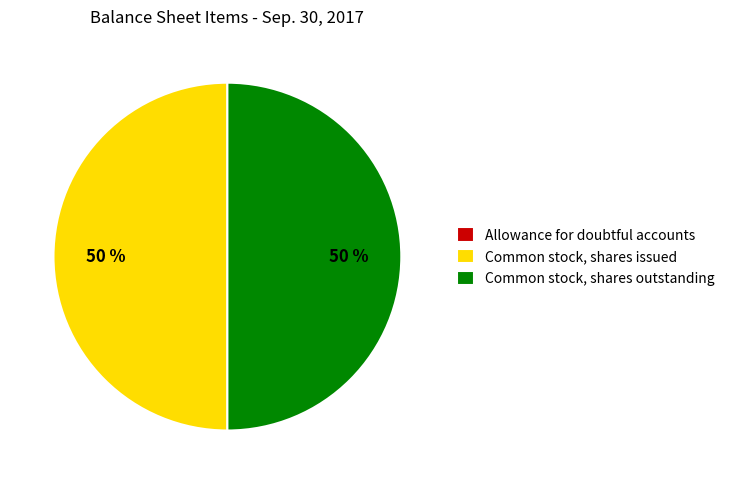

Is it true that Common stock, shares issued is 44% of the pie?

False